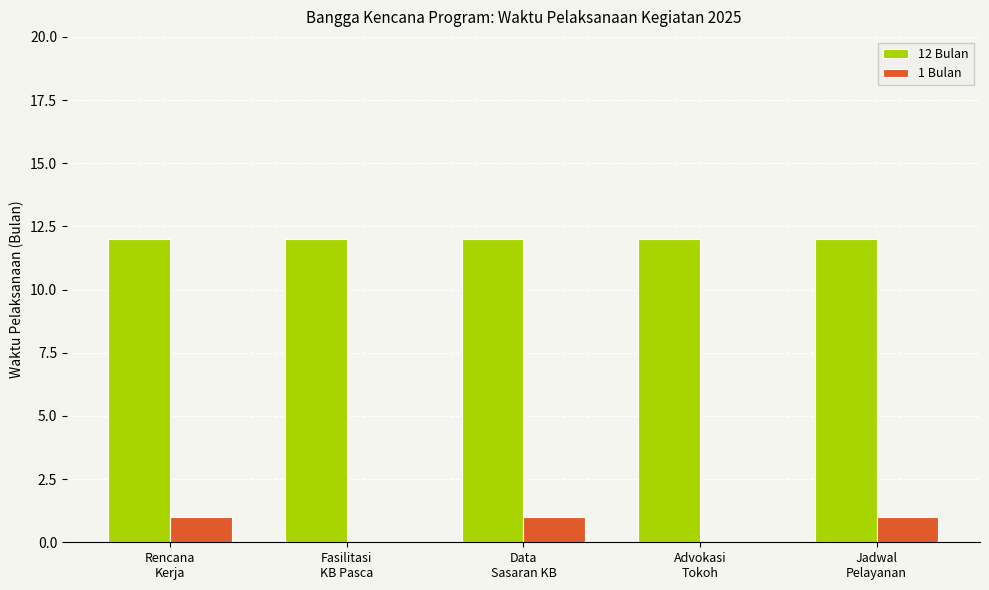

What is the greatest value displayed?

12